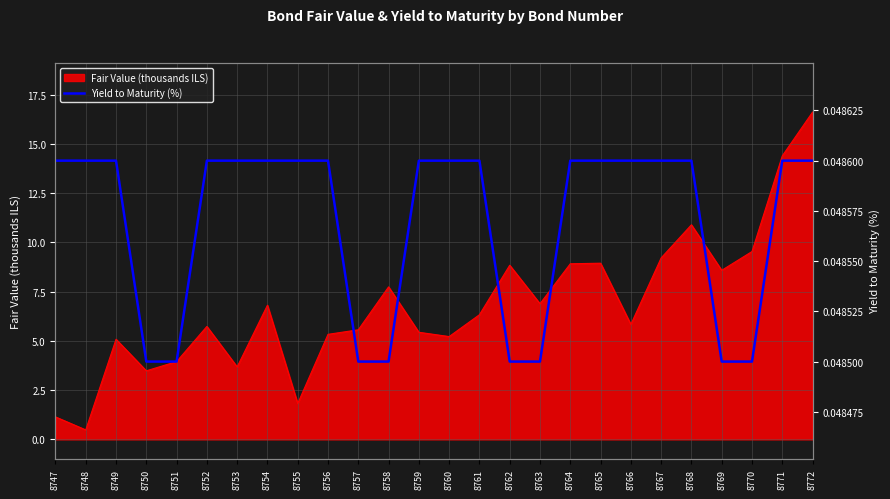

Is it true that Fair Value (thousands ILS) equals 3.9 at 8770?

False